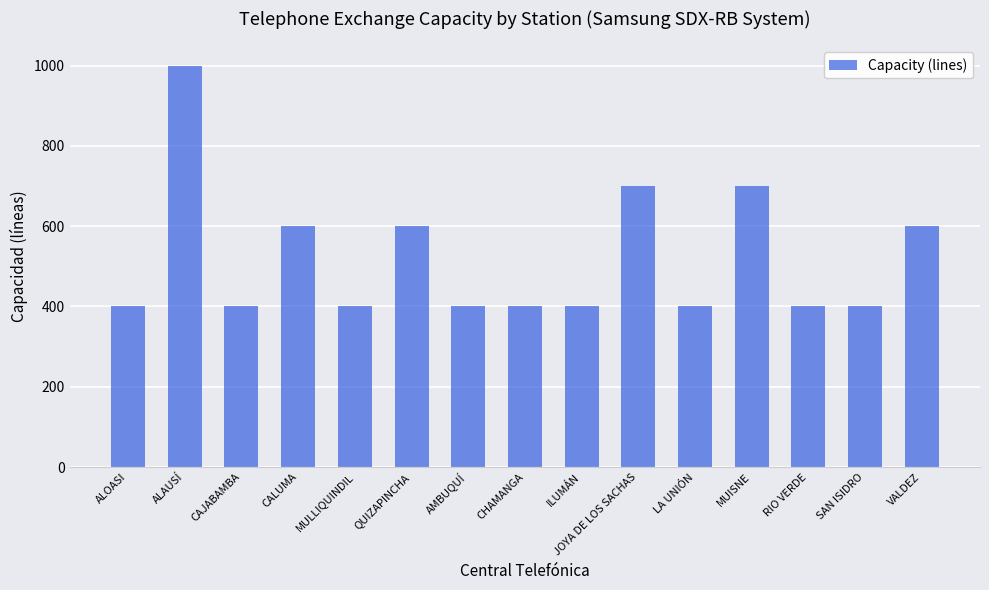

Approximately how many times larger is the value at VALDEZ compared to AMBUQUÍ?

1.5